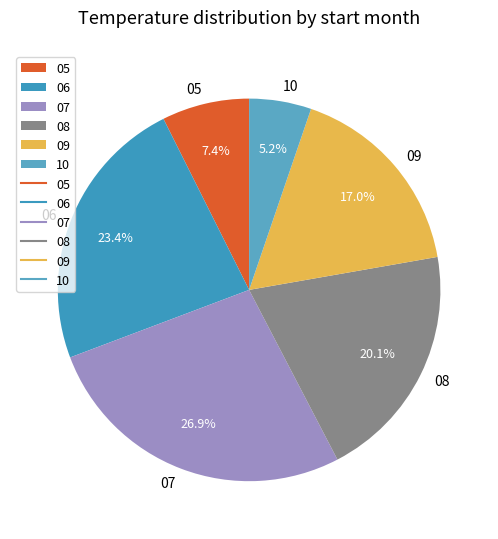

Is 08 the majority of the pie?

No